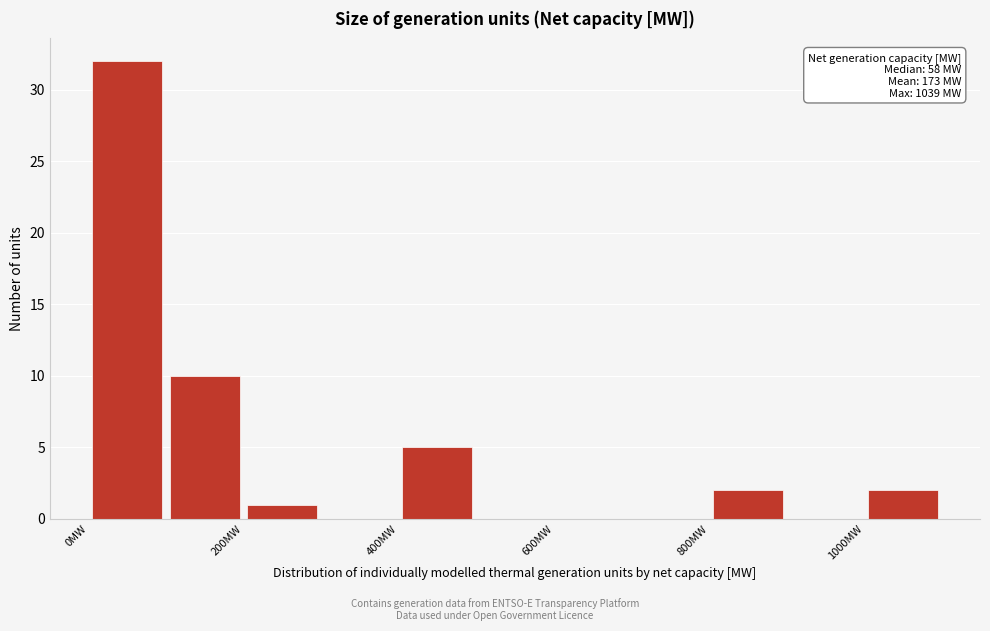

Which range on the x-axis has the tallest bar?

0 to 100